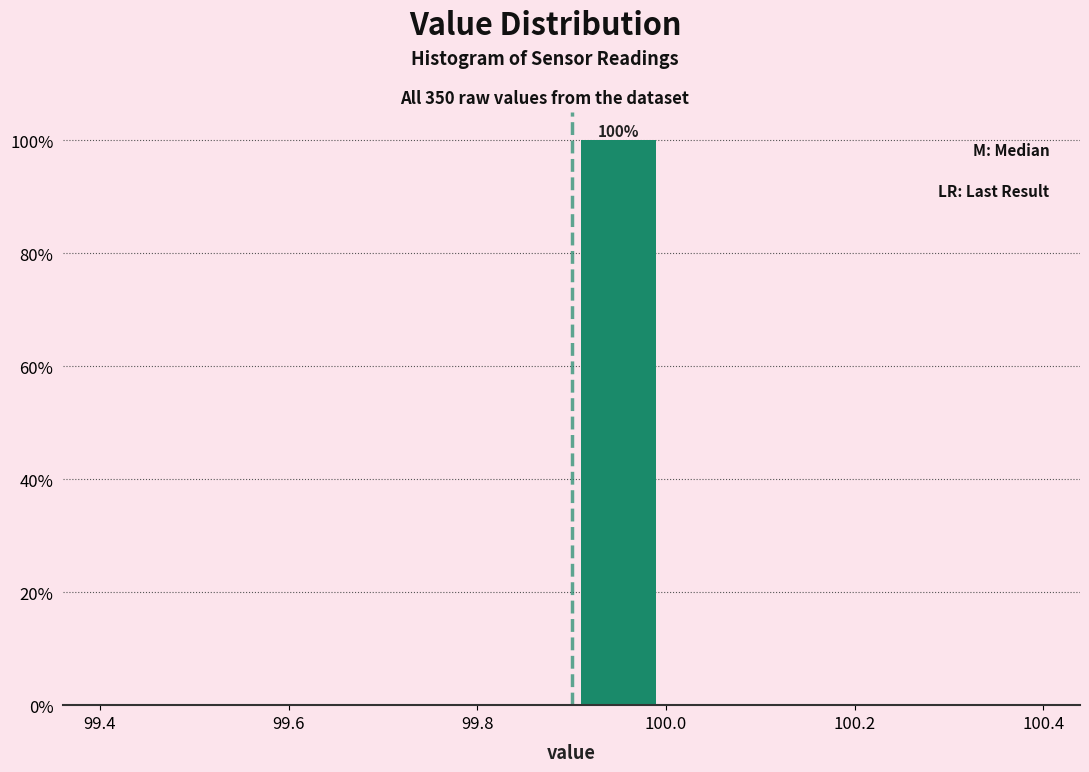

Which range on the x-axis has the tallest bar?

99.9 to 100.0